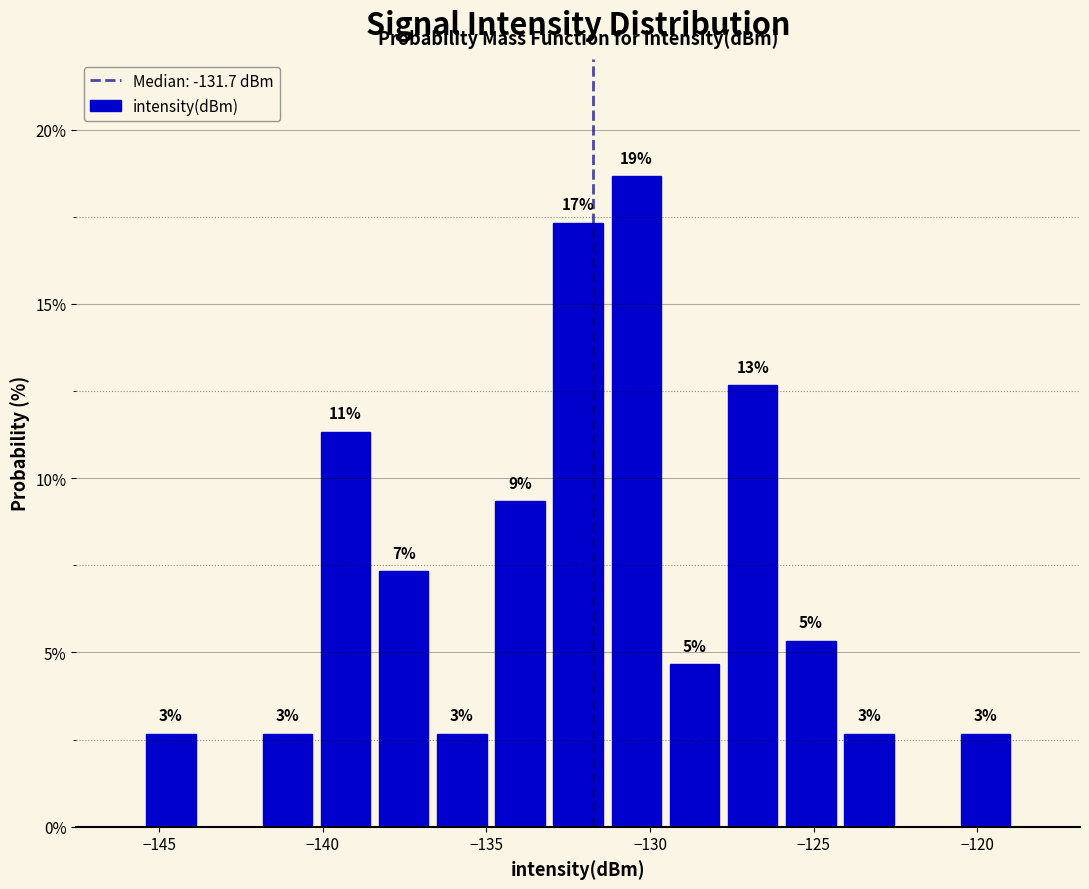

Around what value on the x-axis is the tallest bar? Give the approximate position of its centre, as read against the axis.

-130.5